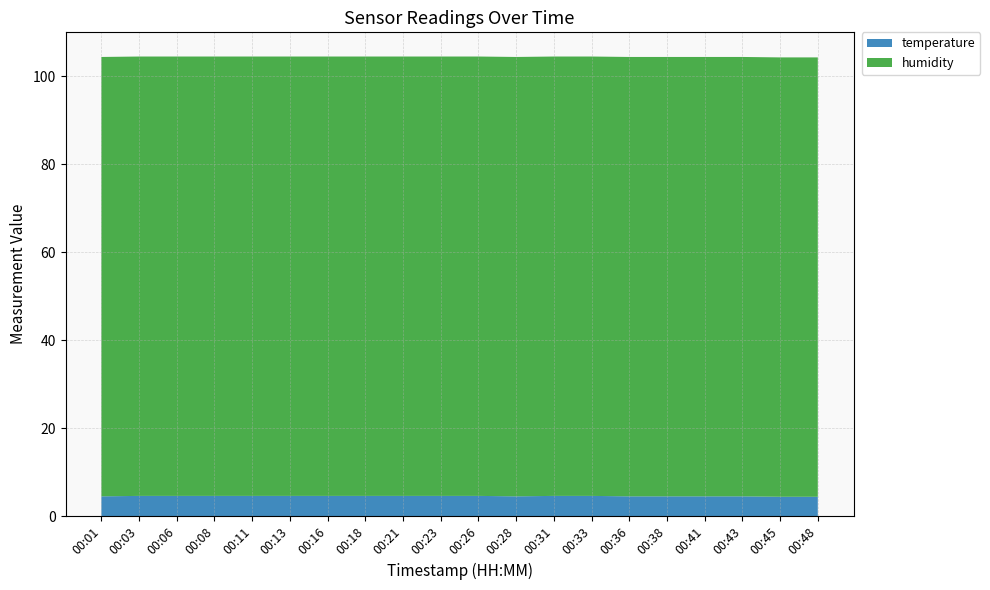

Reading left to right, what are all the values shown in this chart?

temperature: 00:01=4.5	00:03=4.6	00:06=4.6	00:08=4.6	00:11=4.6	00:13=4.6	00:16=4.6	00:18=4.6	00:21=4.6	00:23=4.6	00:26=4.6	00:28=4.5	00:31=4.6	00:33=4.6	00:36=4.5	00:38=4.5	00:41=4.5	00:43=4.5	00:45=4.4	00:48=4.4
humidity: 00:01=99.9	00:03=99.9	00:06=99.9	00:08=99.9	00:11=99.9	00:13=99.9	00:16=99.9	00:18=99.9	00:21=99.9	00:23=99.9	00:26=99.9	00:28=99.9	00:31=99.9	00:33=99.9	00:36=99.9	00:38=99.9	00:41=99.9	00:43=99.9	00:45=99.9	00:48=99.9